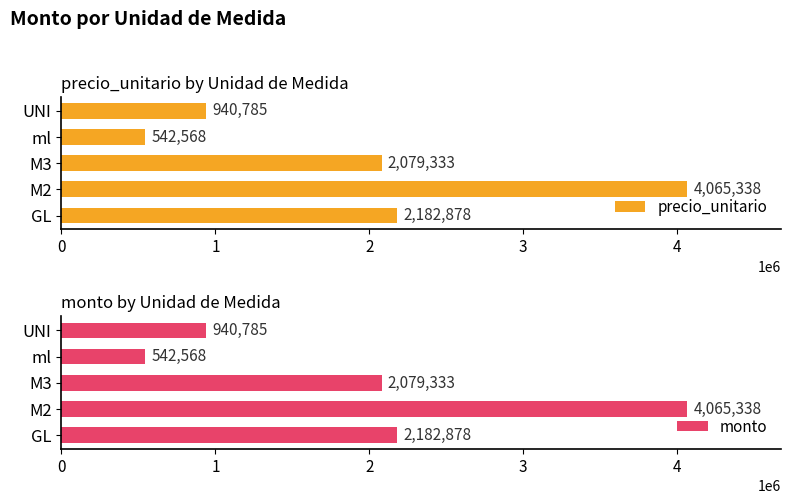

The monto series shows 189018 at 3. True or false?

False